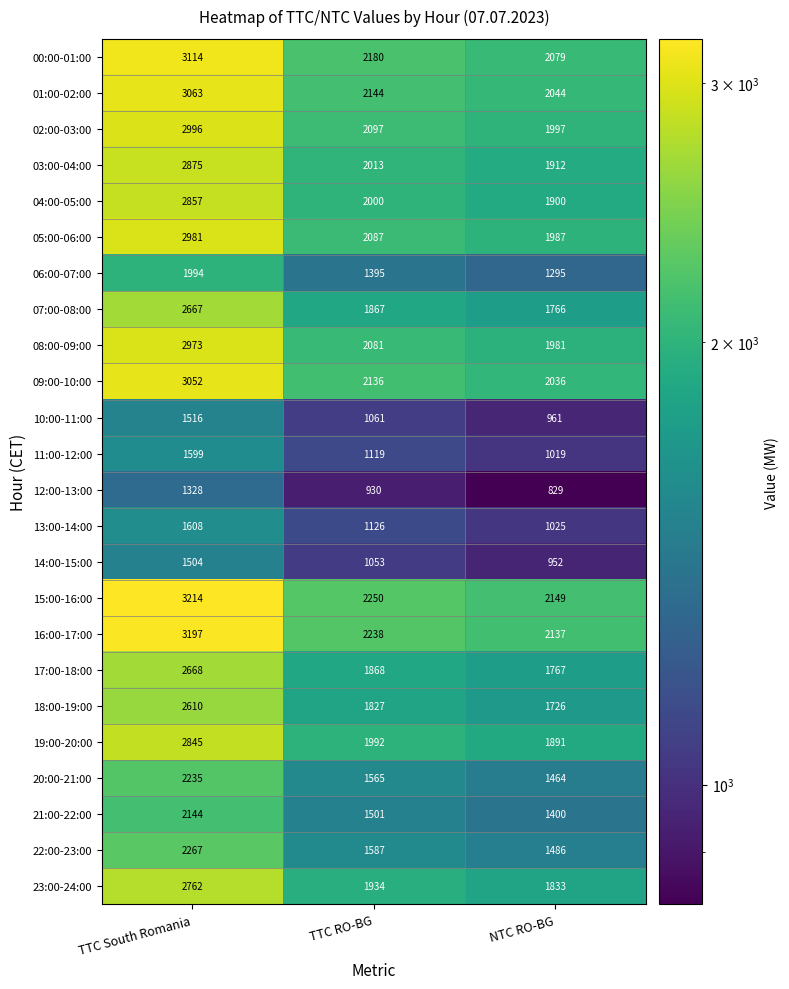

The 05:00-06:00 series shows 761 at NTC RO-BG. True or false?

False